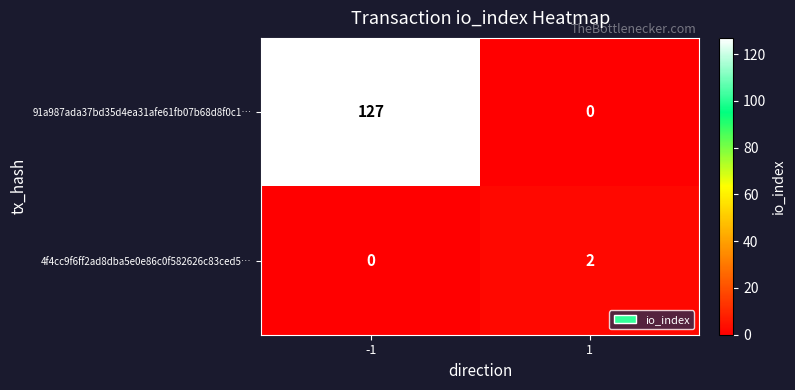

Count the number of categories in the chart.

2